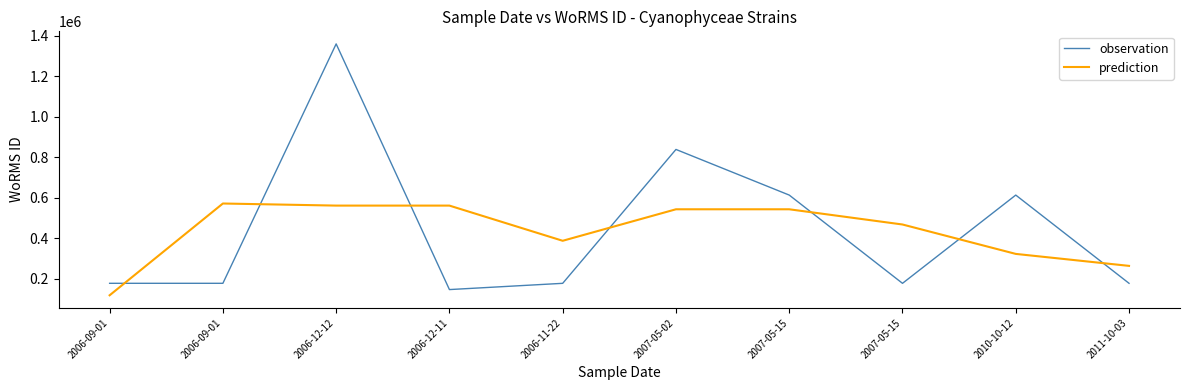

What is the difference between the observation values at 2011-10-03 and 2006-11-22?

97.0